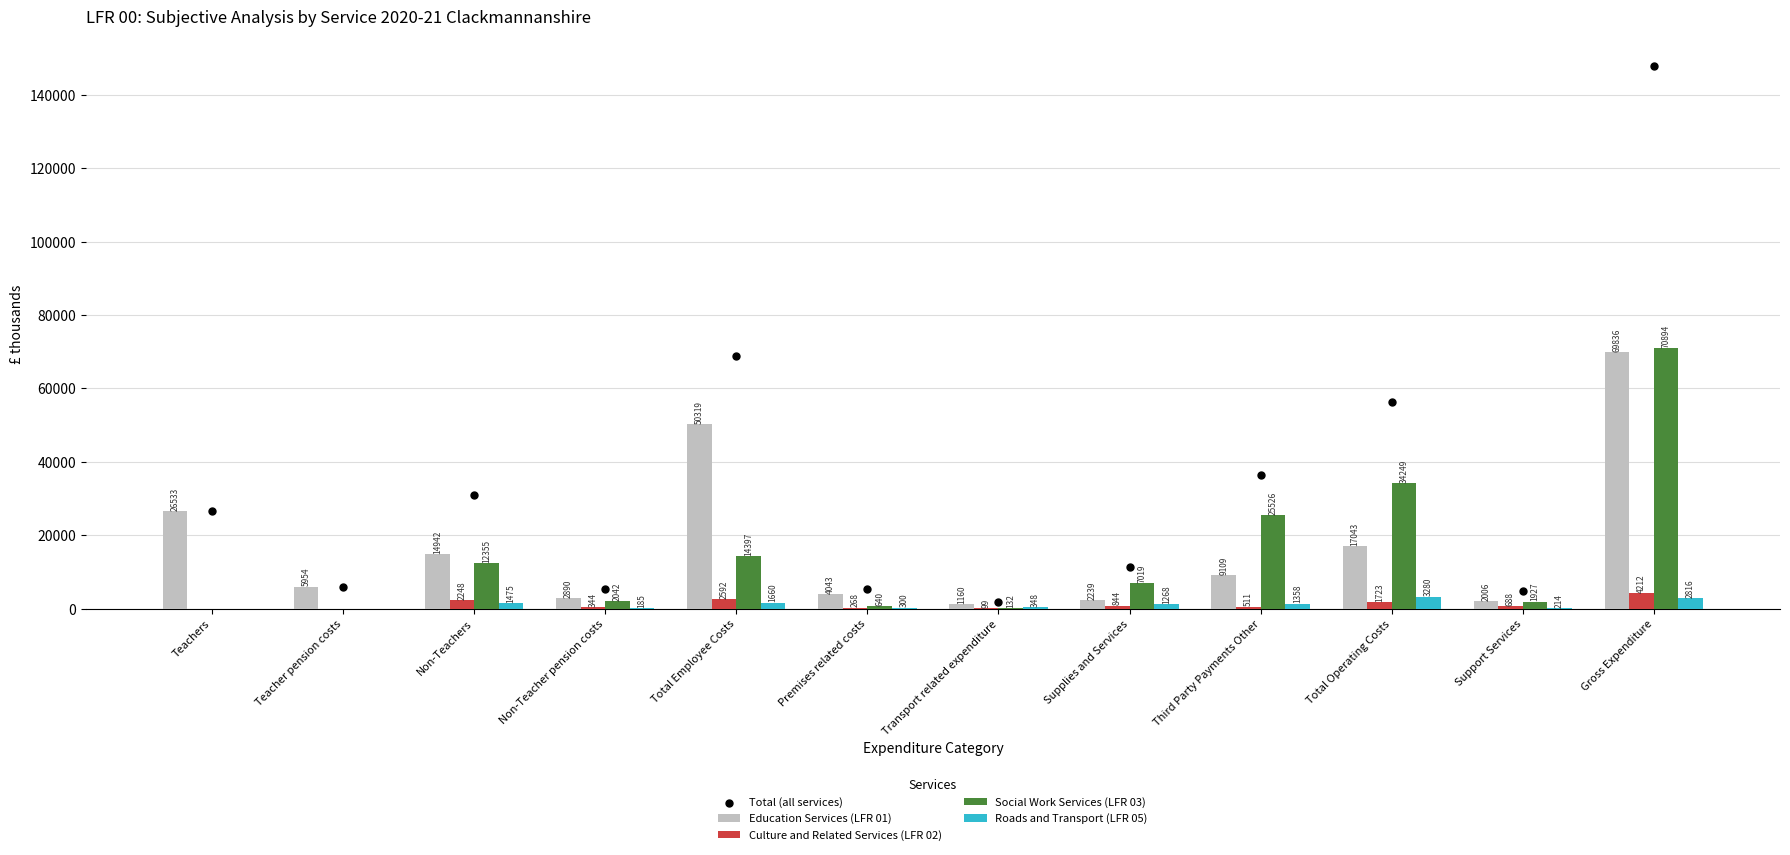

At which category is the sum across all series the highest?

Gross Expenditure